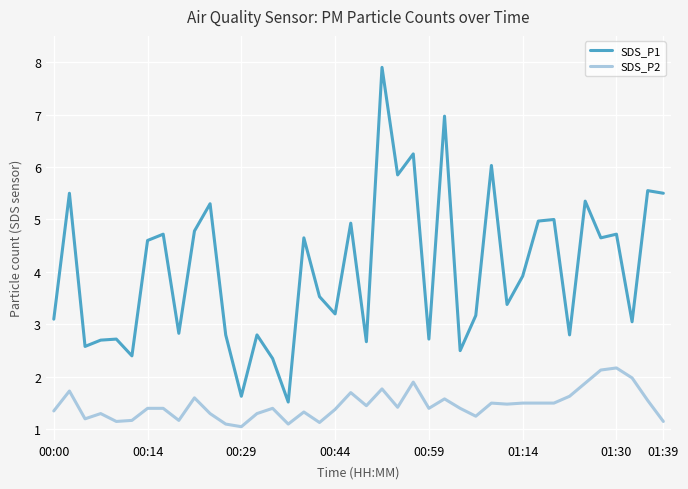

Rank the series by their average value, from lowest to highest.

SDS_P2, SDS_P1